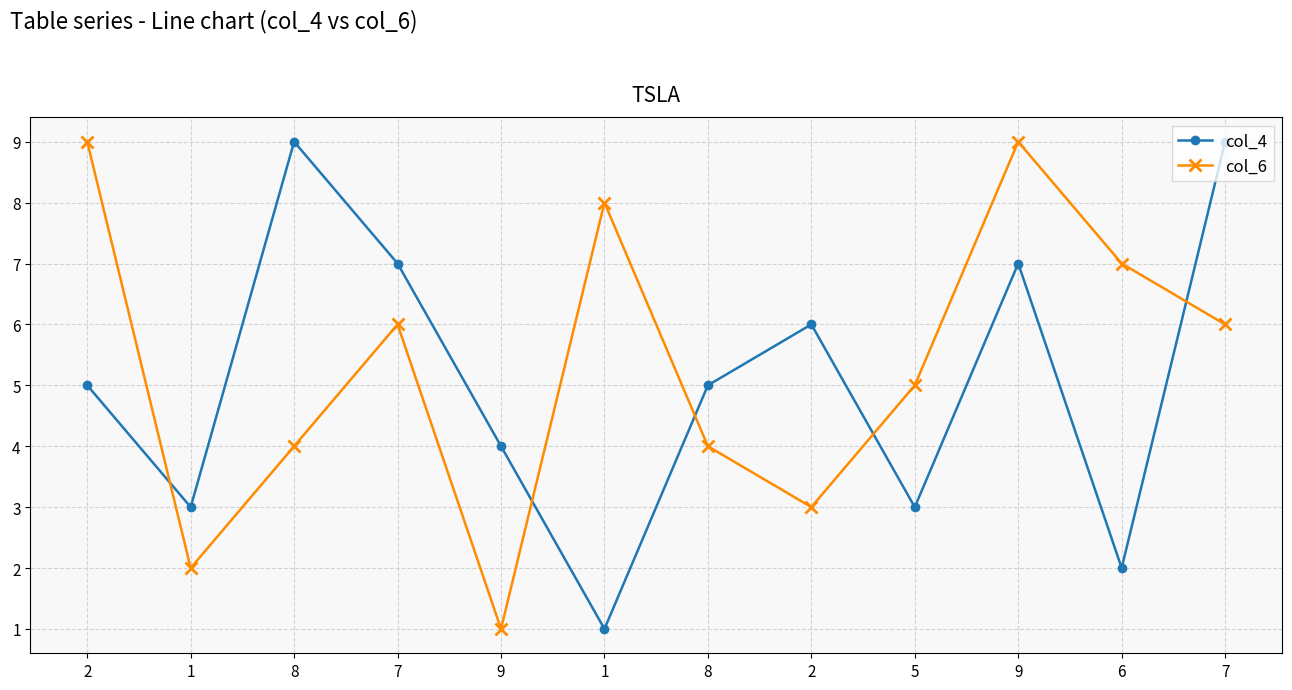

Reading left to right, extract all data points from this chart.

col_4: 2=5	1=3	8=9	7=7	9=4	1=1	8=5	2=6	5=3	9=7	6=2	7=9
col_6: 2=9	1=2	8=4	7=6	9=1	1=8	8=4	2=3	5=5	9=9	6=7	7=6